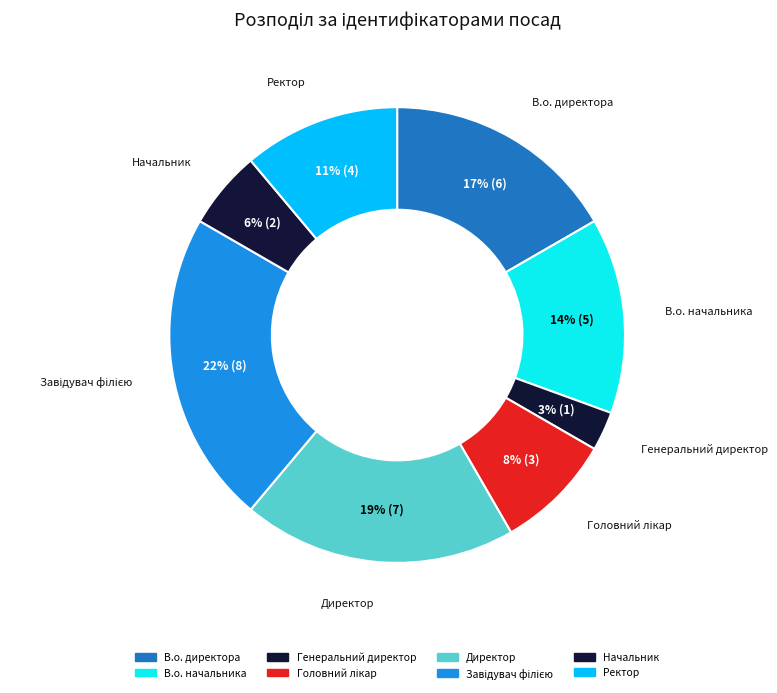

The В.о. начальника slice represents 14% of the pie. True or false?

True